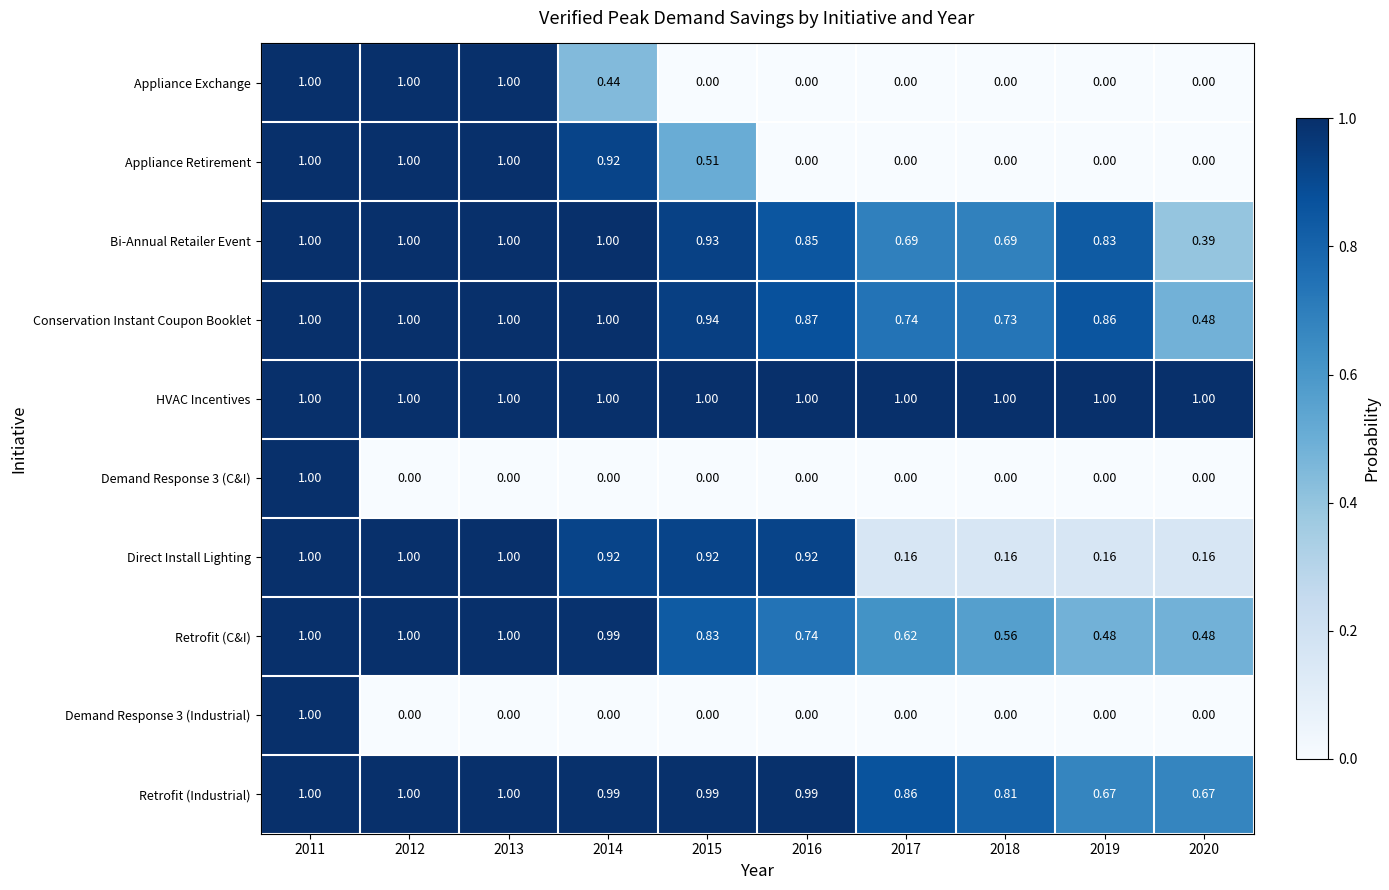

Is the value of Retrofit (C&I) at 2016 greater than the value of Retrofit (Industrial) at 2013?

No